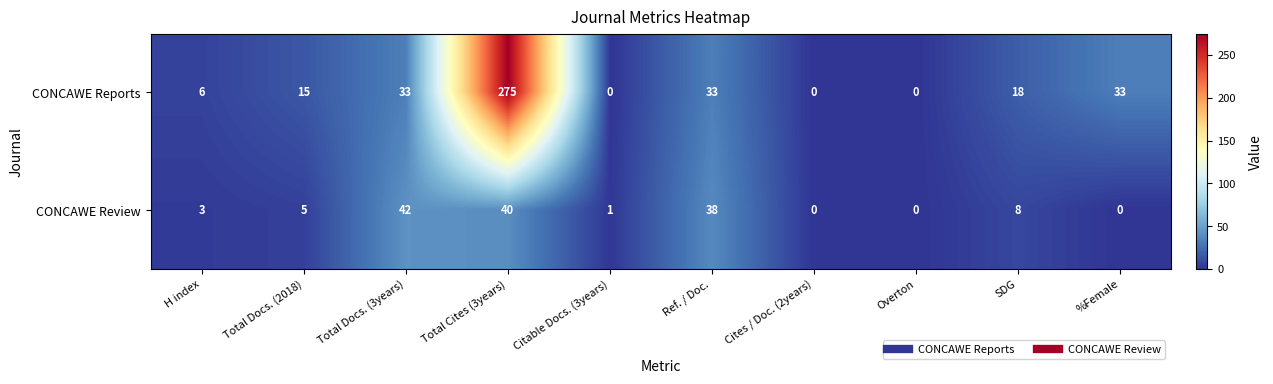

List the series in order of their overall mean, lowest first.

CONCAWE Review, CONCAWE Reports